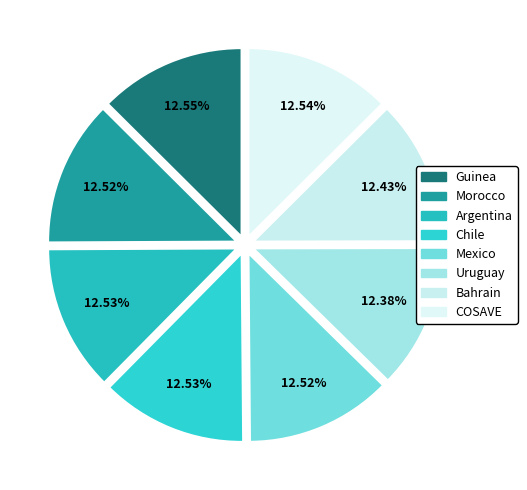

How many segments does this pie chart have?

8